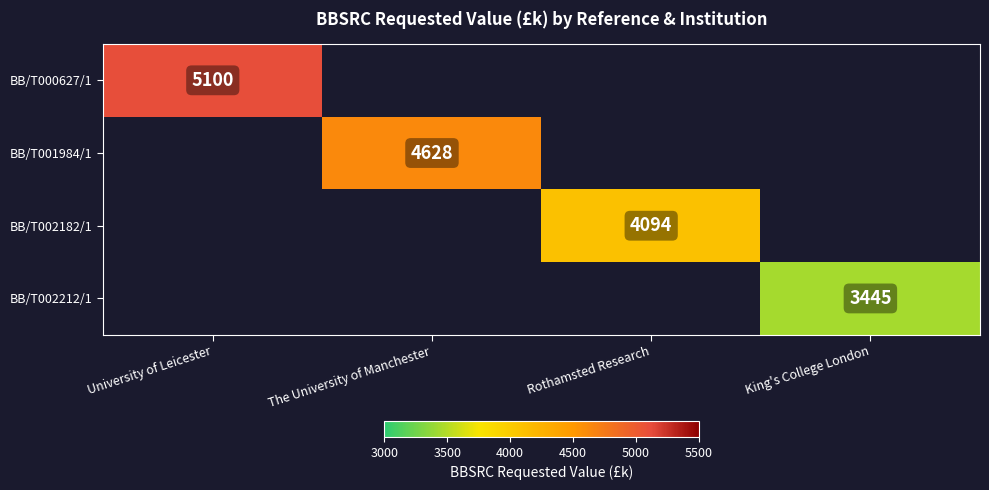

How many data points does each series have?

4